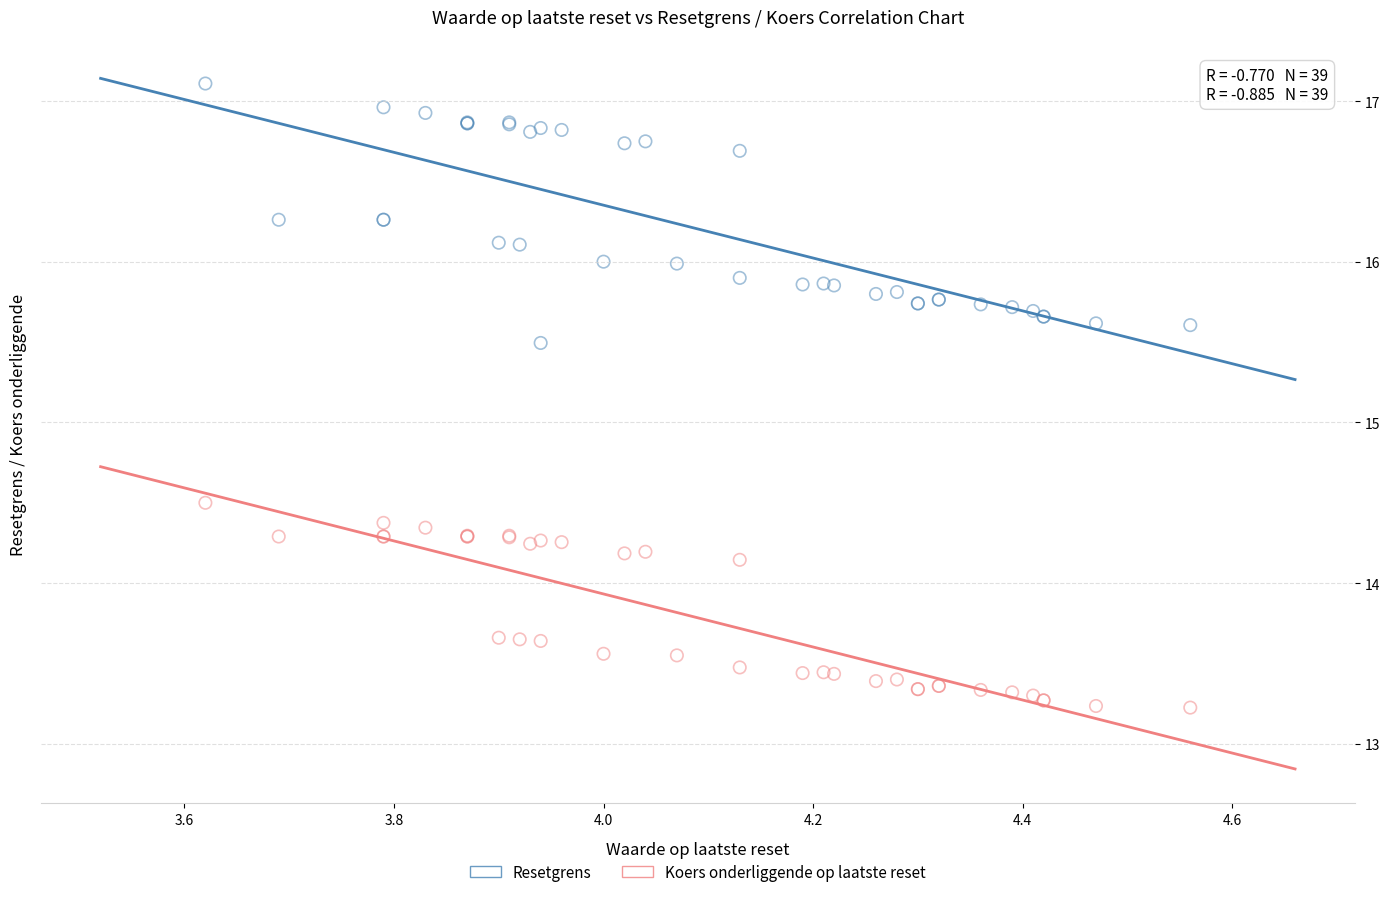

Which series contains the highest Y value?

Resetgrens